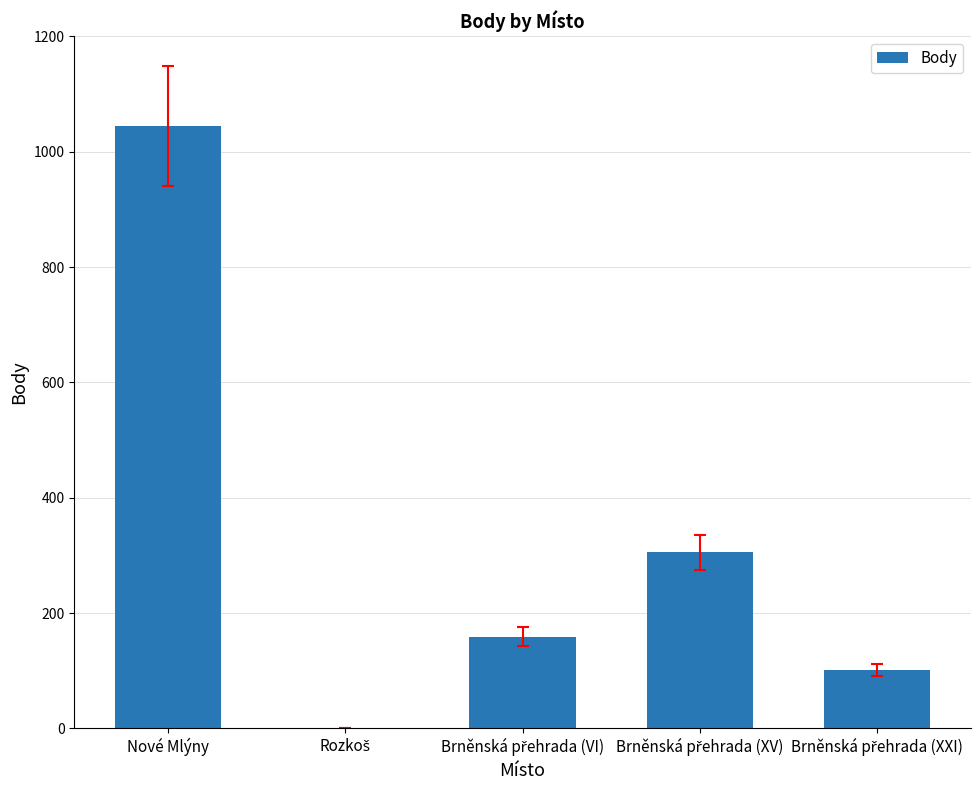

How many positive values are there?

4